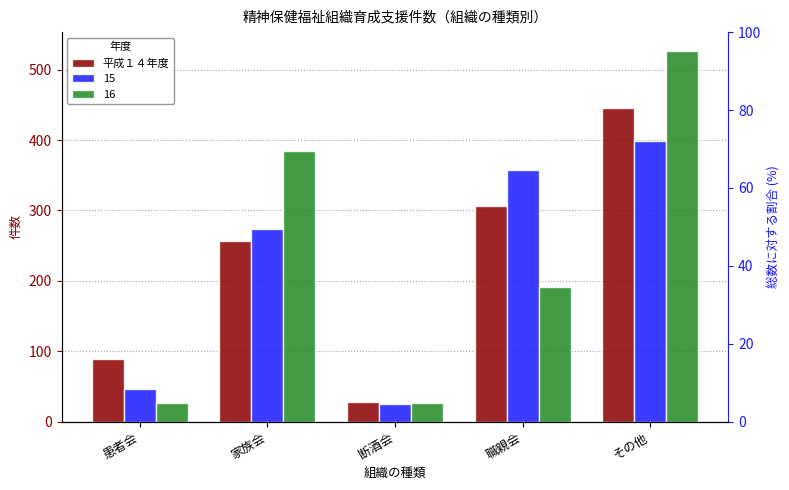

Read the value at 家族会, to the nearest 5.

255